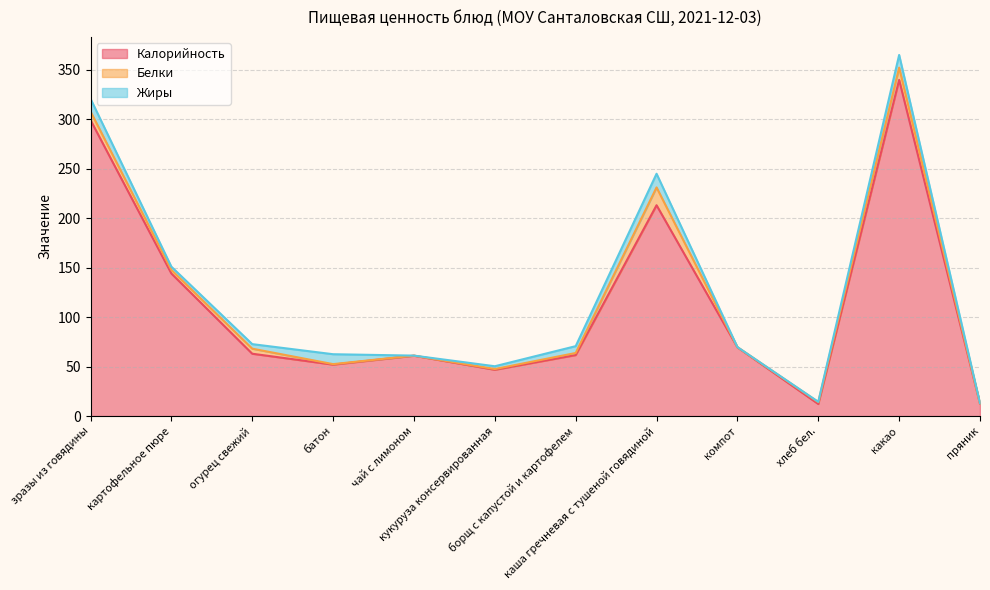

How many lines are shown in the chart?

3